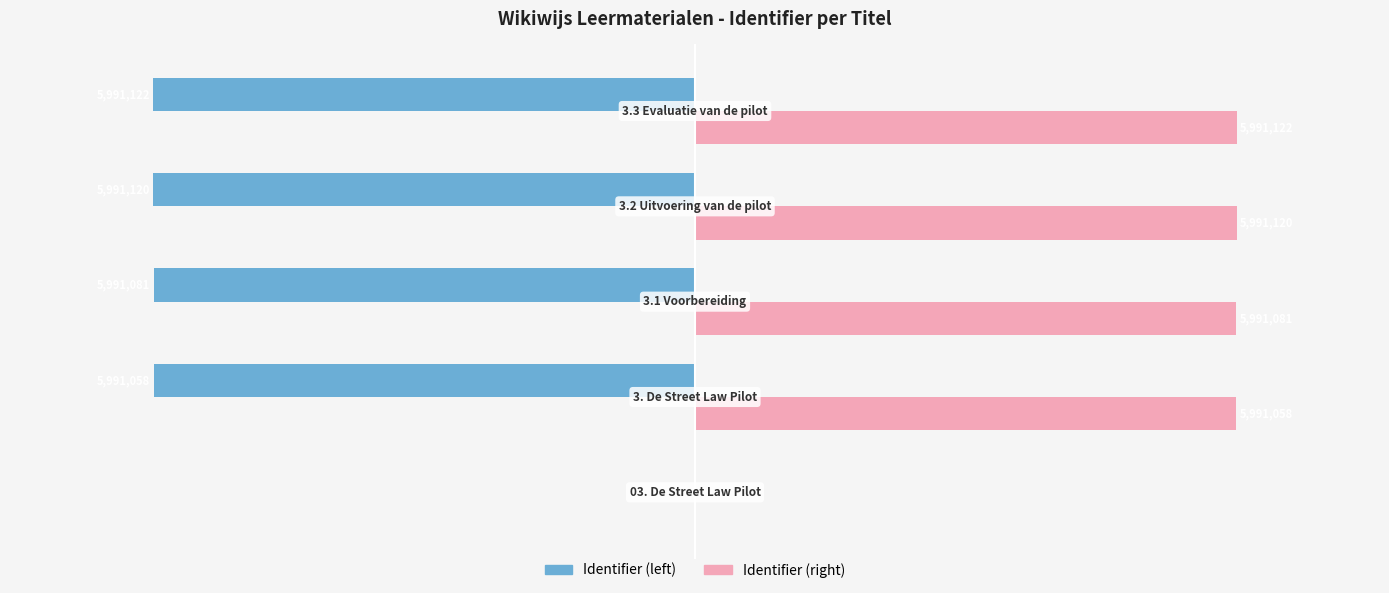

What are all the series names shown in the legend?

Identifier (left), Identifier (right)